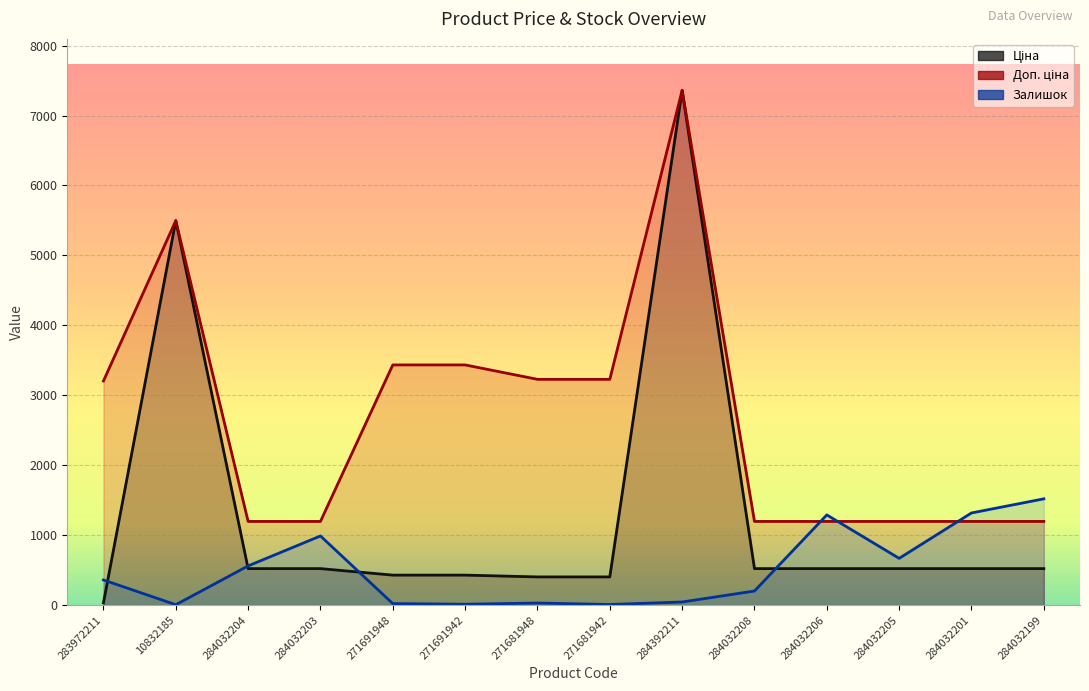

Which series has the widest spread of values?

Ціна